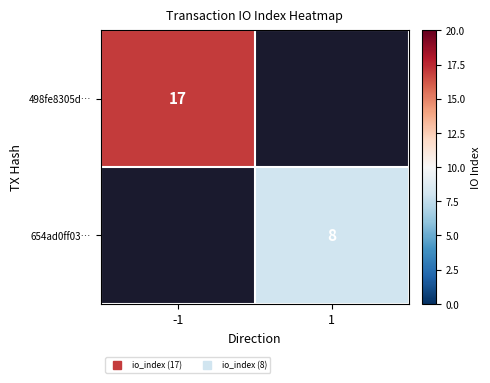

What is the greatest value displayed?

17.0